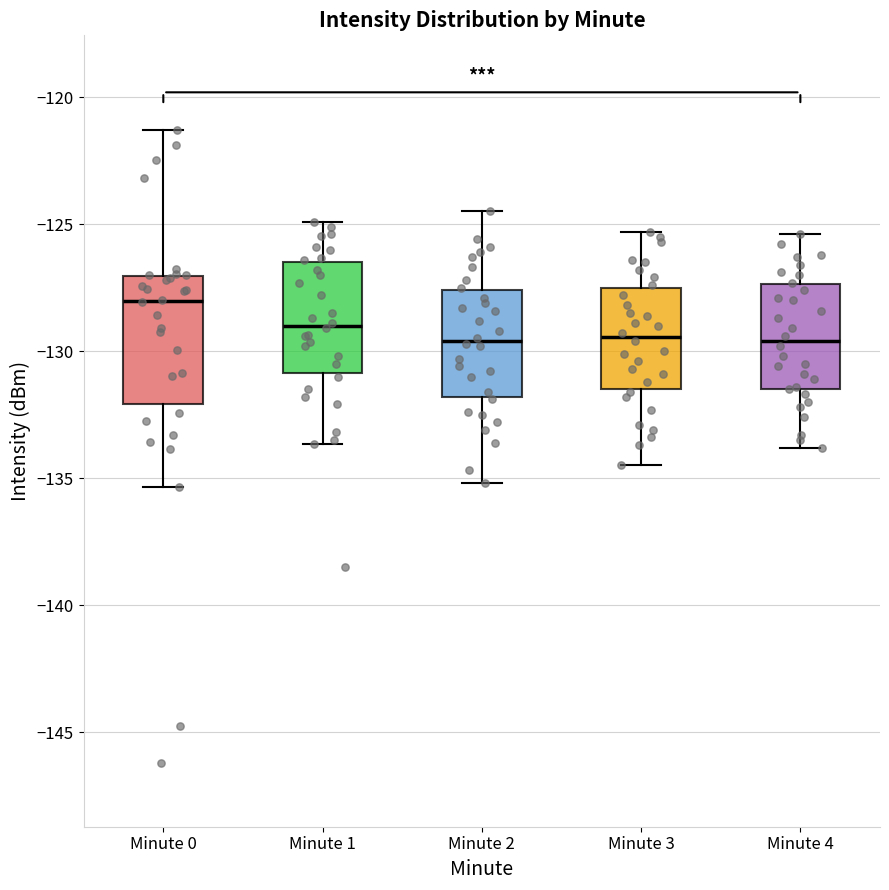

Reading left to right, transcribe this box plot: for each box, give where its median line is, the range the box spans, and where its two whiskers end, as read against the y-axis. The values are not printed on the chart, so give them approximately, as read against the axis.

Minute 0: median -128.0, box -132.0 to -127.0, whiskers -135.5 to -121.5
Minute 1: median -129.0, box -131.0 to -126.5, whiskers -133.5 to -125.0
Minute 2: median -129.5, box -132.0 to -127.5, whiskers -135.0 to -124.5
Minute 3: median -129.5, box -131.5 to -127.5, whiskers -134.5 to -125.5
Minute 4: median -129.5, box -131.5 to -127.5, whiskers -134.0 to -125.5